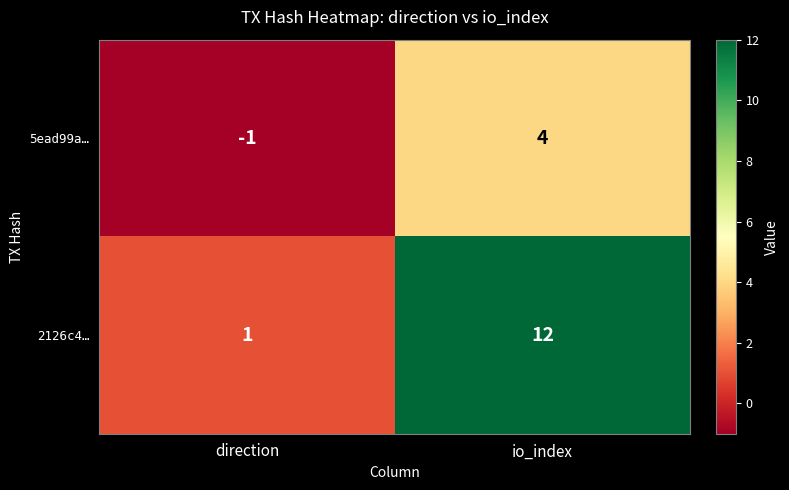

What is the spread (max minus min) of values at io_index?

8